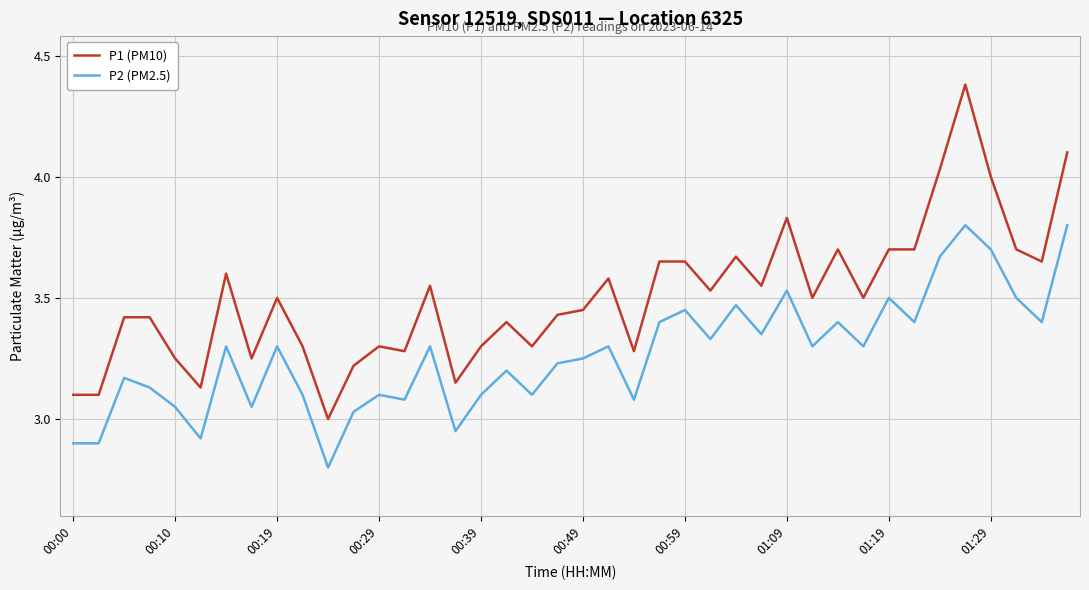

Which series has the widest spread of values?

P1 (PM10)